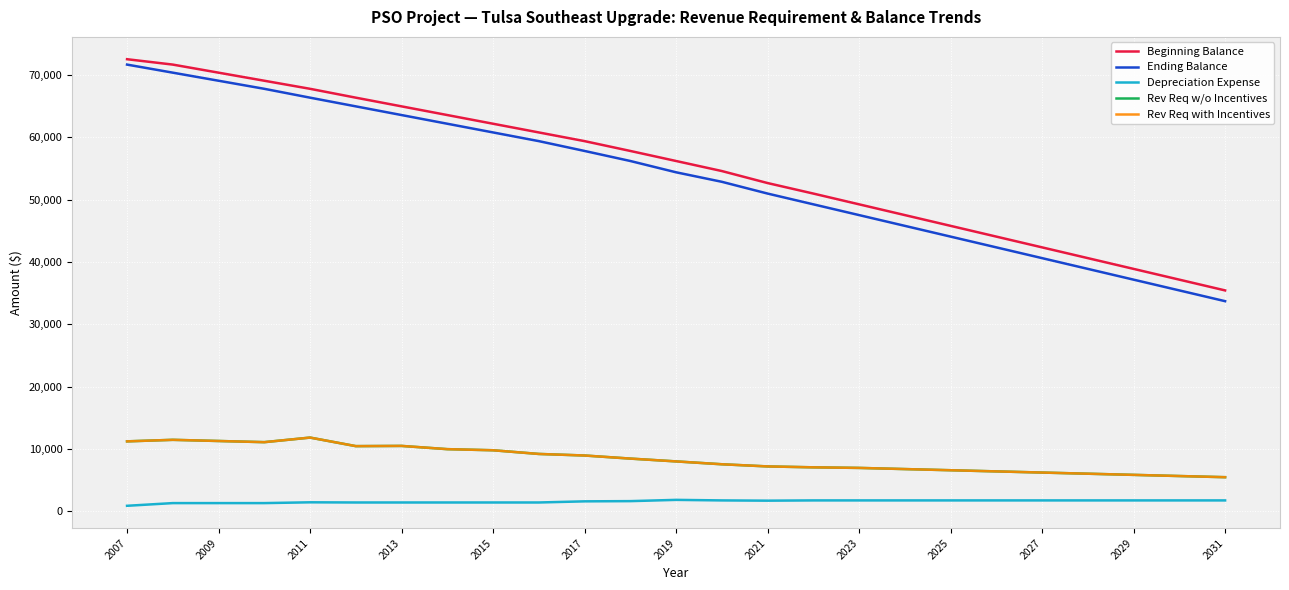

Is this an area chart (filled region under the line)?

No